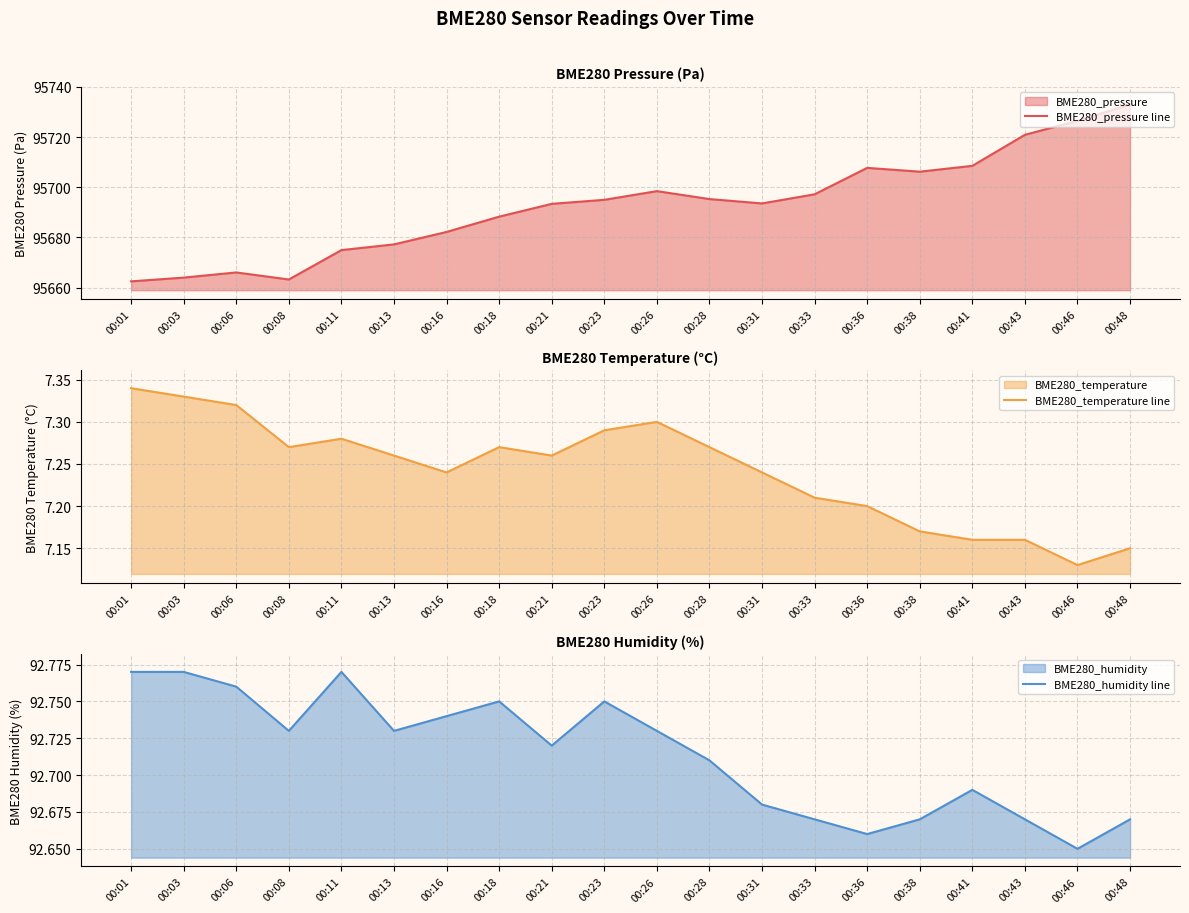

How many lines are shown in the chart?

3